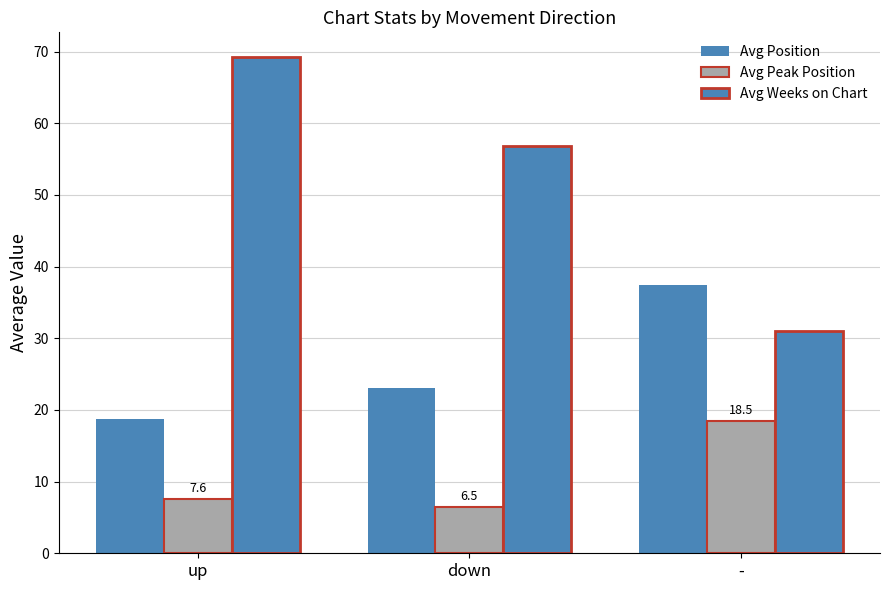

Count the number of categories in the chart.

3